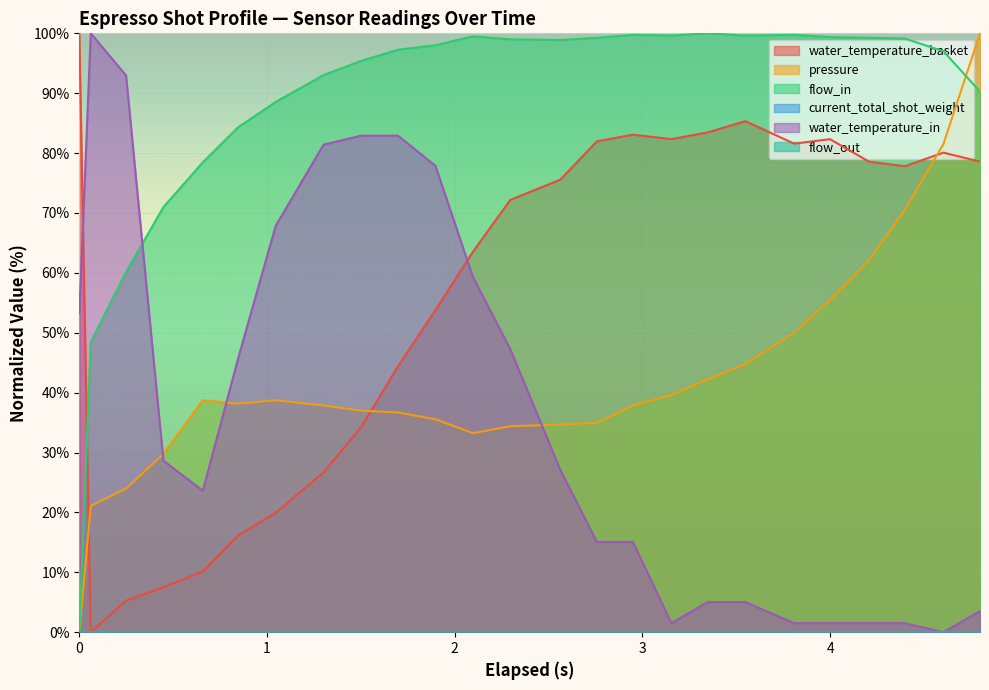

In flow_in, how many points are lower than both neighbors (excluding endpoints)?

3